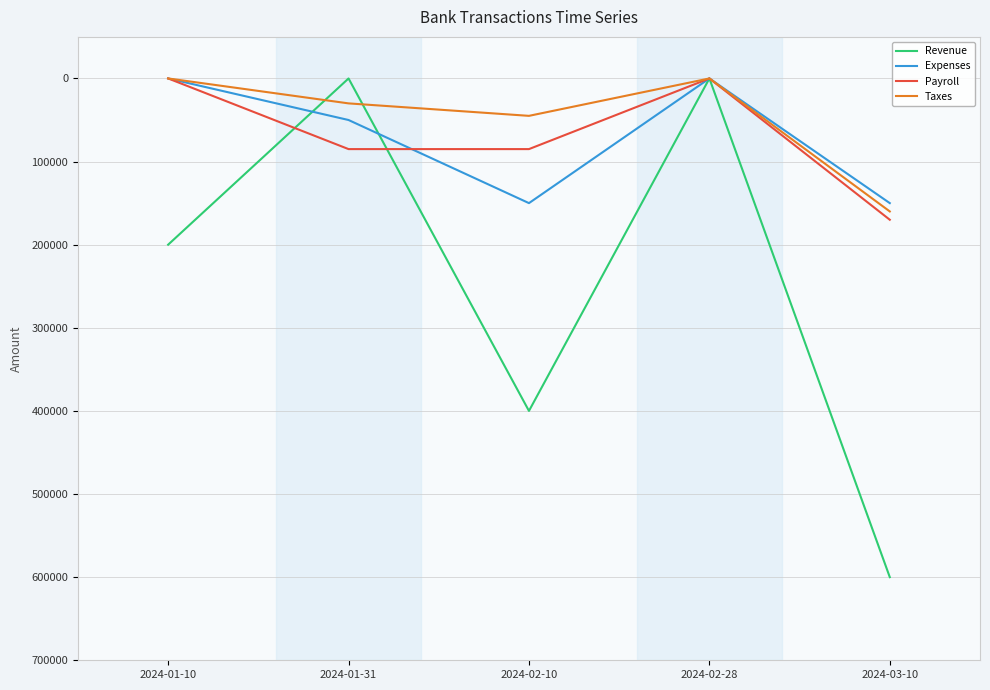

The value of Taxes at 2024-02-28 is 0. True or false?

True